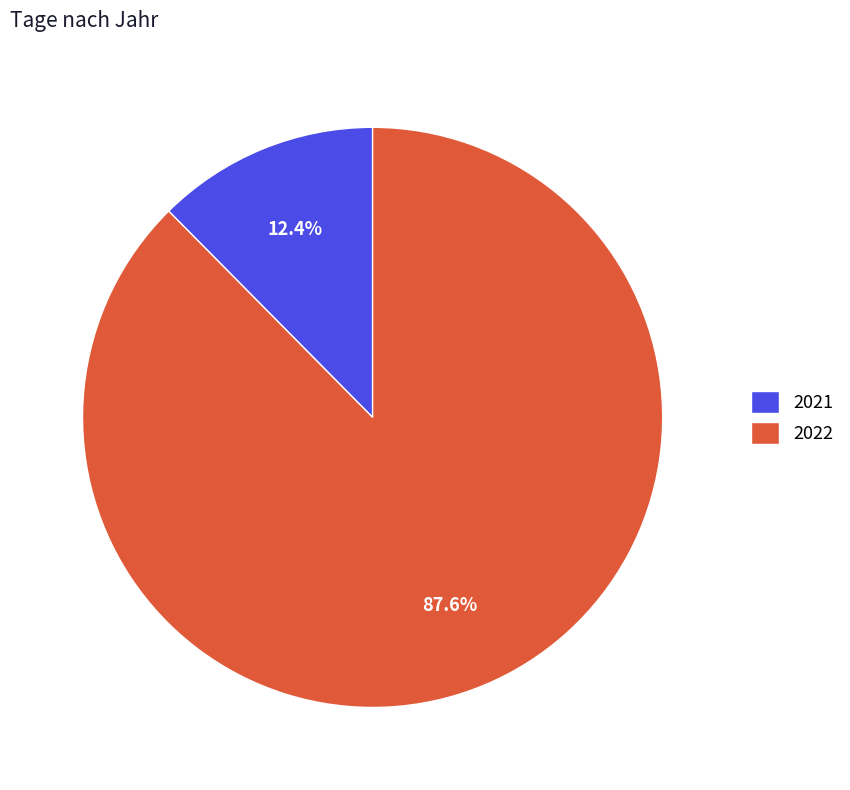

Which has a higher value, 2022 or 2021?

2022